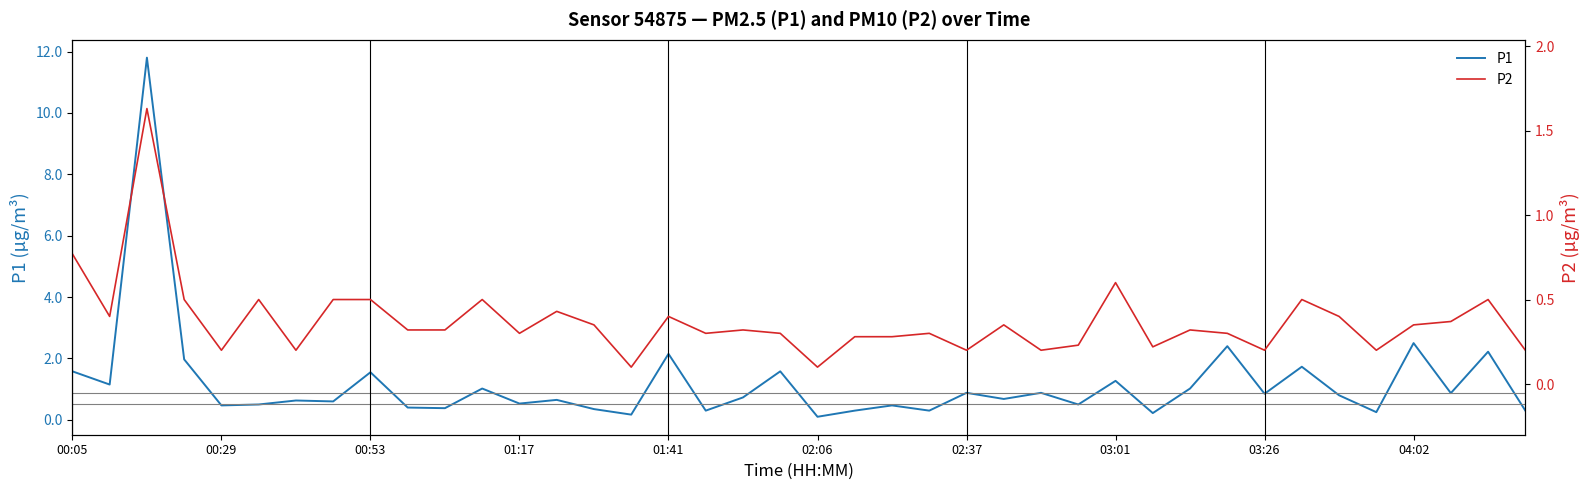

True or false: P2 has a value of 0.5 at 11.

True